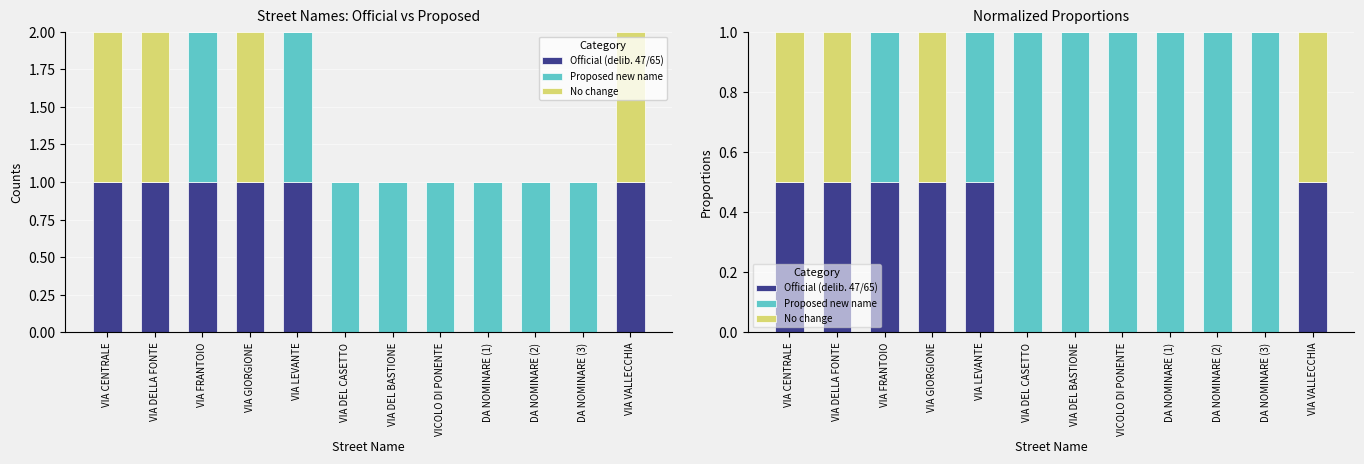

How many categories are shown in the chart?

12